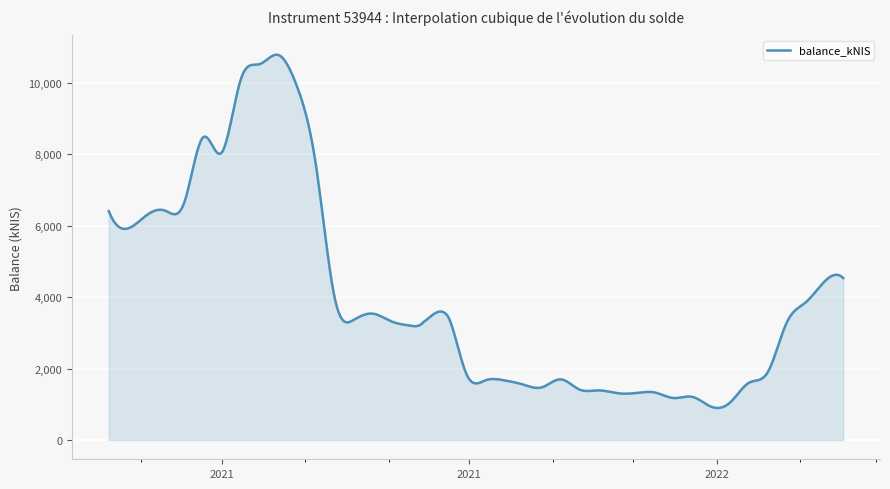

What is the greatest value displayed?

10786.7